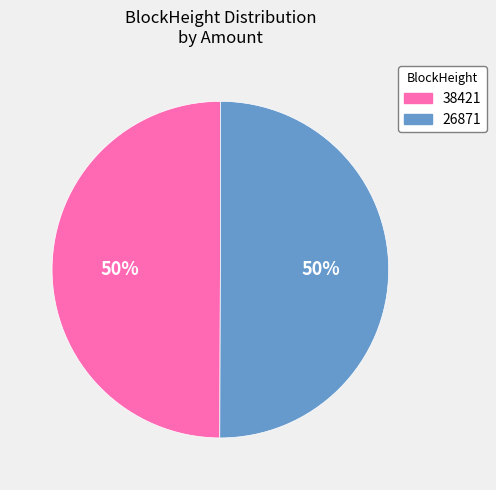

Count the number of slices in the pie.

2